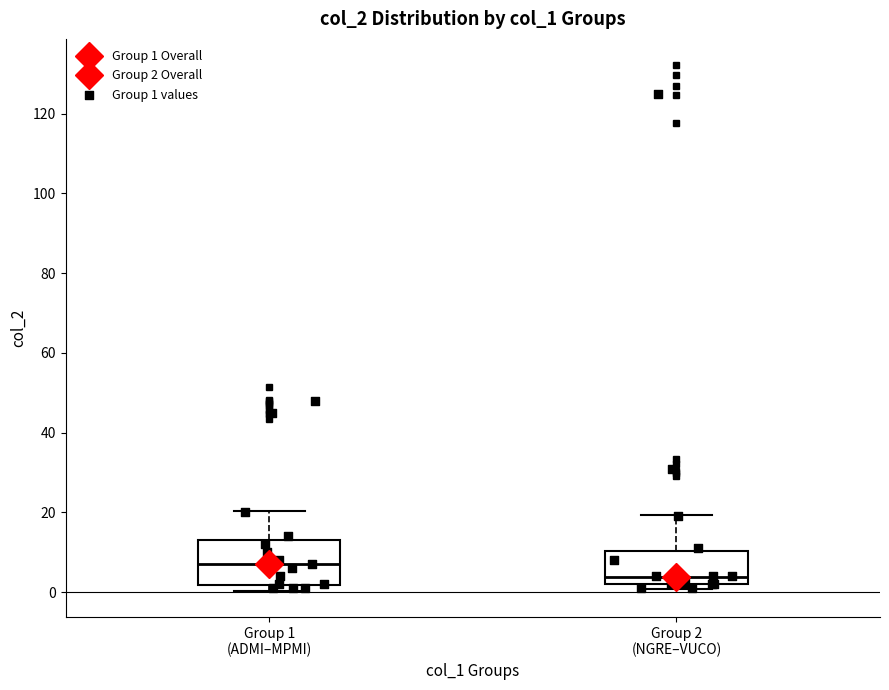

Comparing the boxes themselves (not the whiskers), which one is the tallest?

Group 1 (ADMI–MPMI)